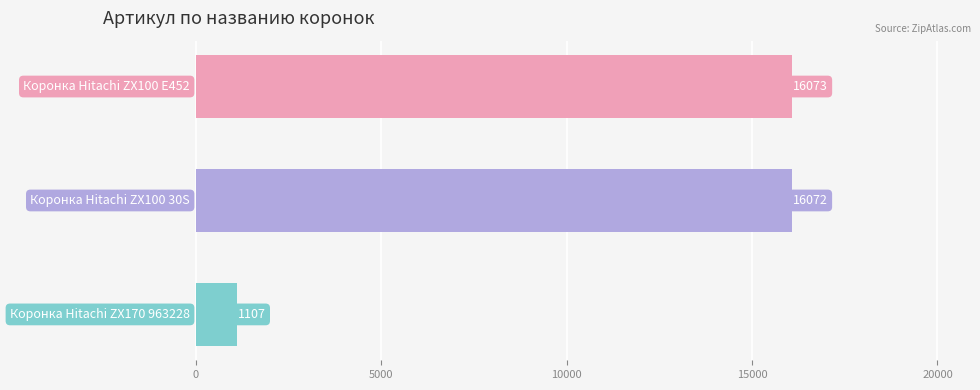

What is the greatest value displayed?

16073